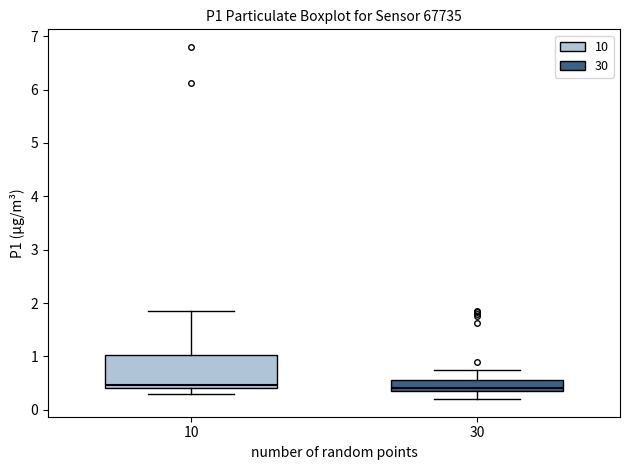

Reading left to right, read every box against the y-axis: the position of its median line, the range the box covers, and the ends of its whiskers. The values are not printed on the chart, so give them approximately, as read against the axis.

10: median 0.5, box 0.4 to 1.0, whiskers 0.3 to 1.9
30: median 0.4 (just above the box's lower edge), box 0.4 to 0.6, whiskers 0.2 to 0.8